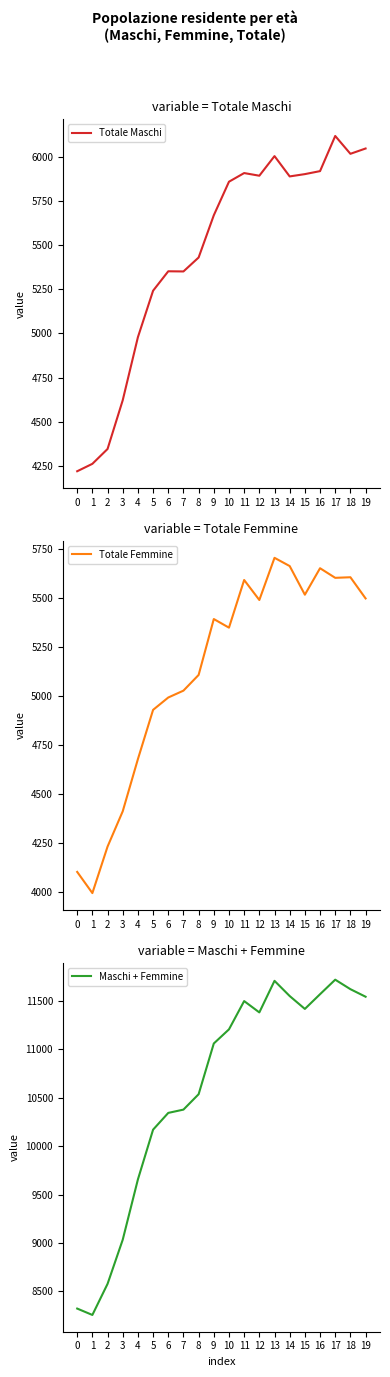

At which category does the chart reach its peak across all series?

17